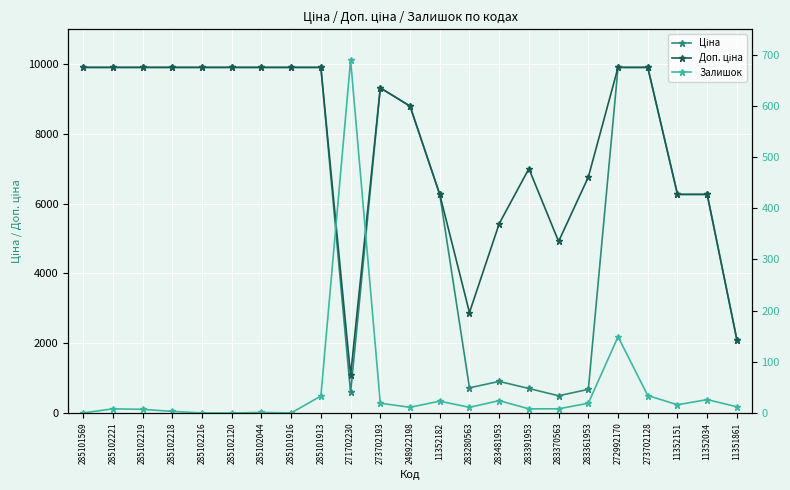

At how many categories does at least one series exceed 6728?

15